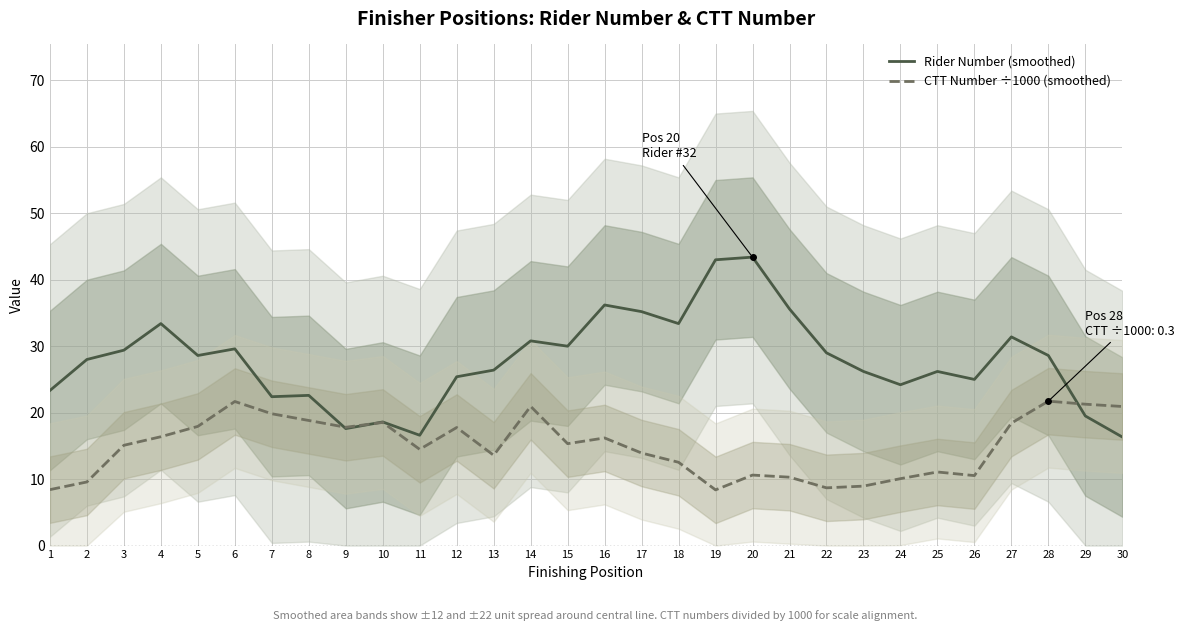

How many interior local peaks does the Rider Number (smoothed) series have?

9